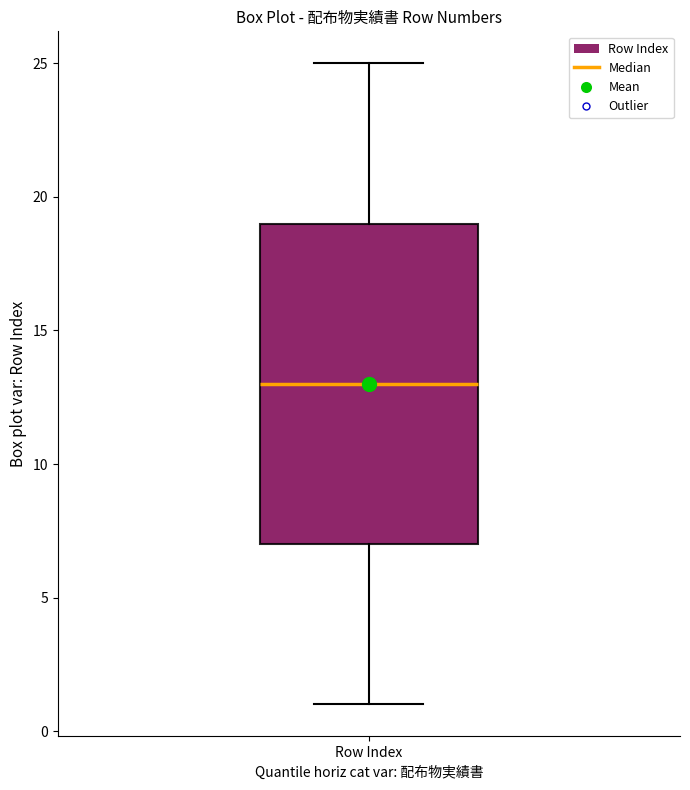

Where does the median line of the box for Row Index sit on the y-axis? The values are not printed on the chart, so give them approximately, as read against the axis.

13